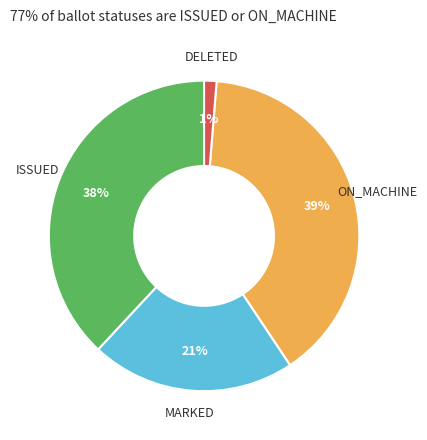

Count the number of slices in the pie.

4